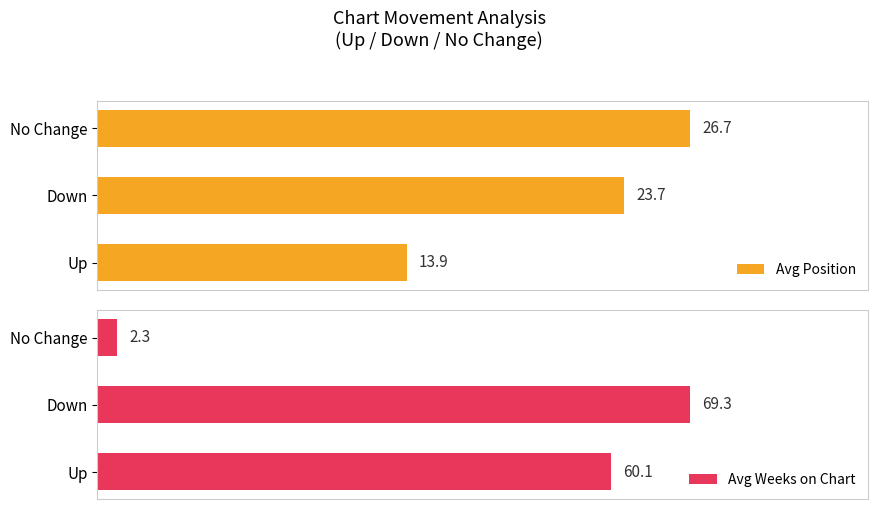

List the series in order of their overall mean, highest first.

Avg Weeks on Chart, Avg Position